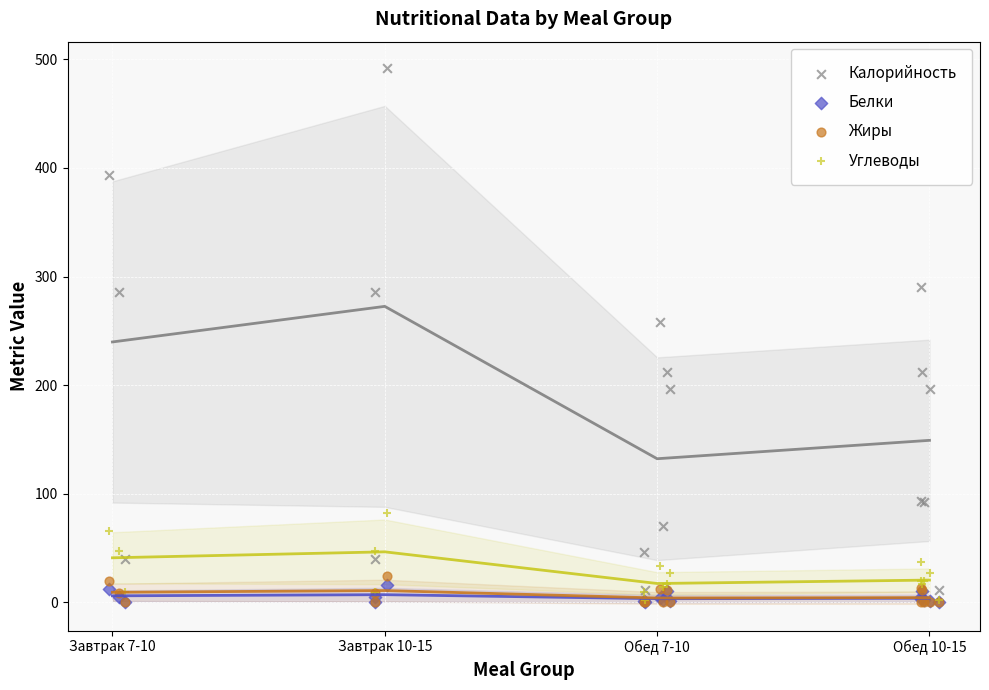

Which series has the largest Y range (max minus min)?

Калорийность